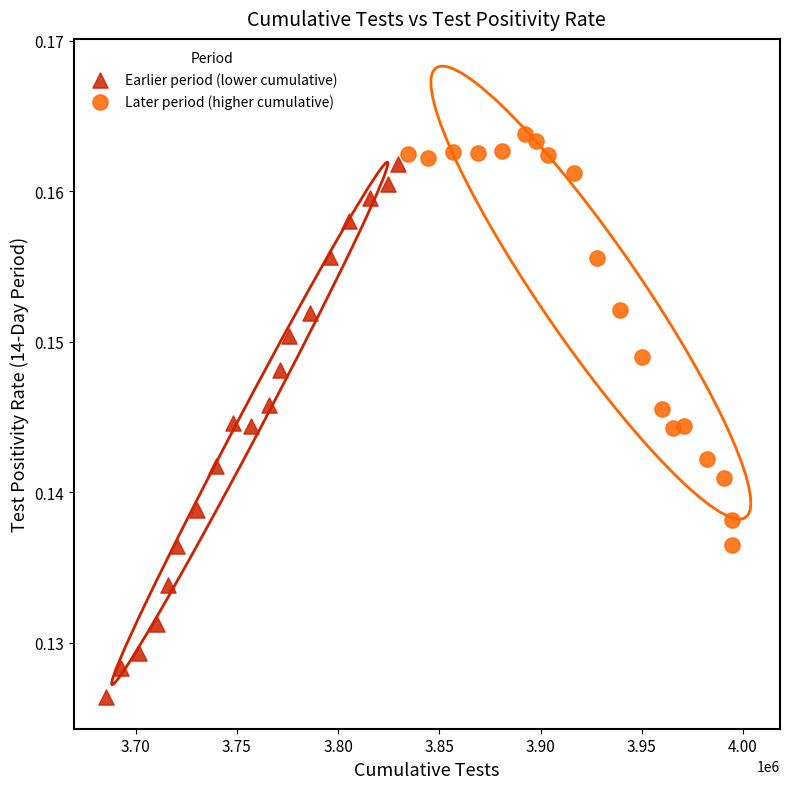

Which series contains the lowest Y value?

Earlier period (lower cumulative)